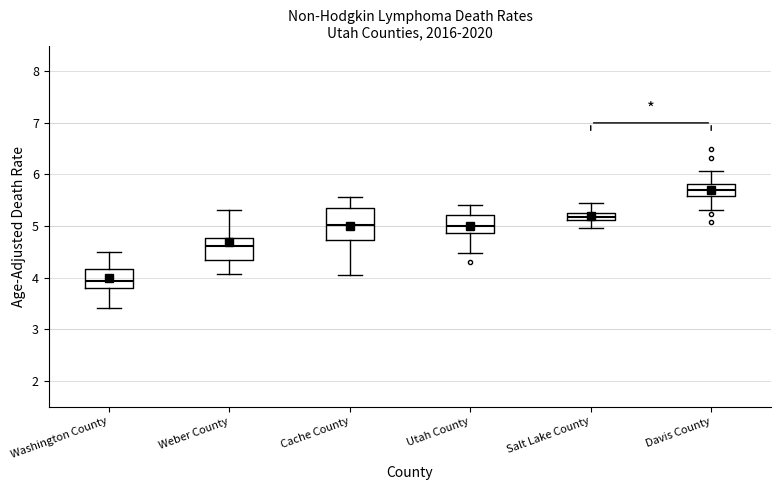

Which box has the lowest median line?

Washington County